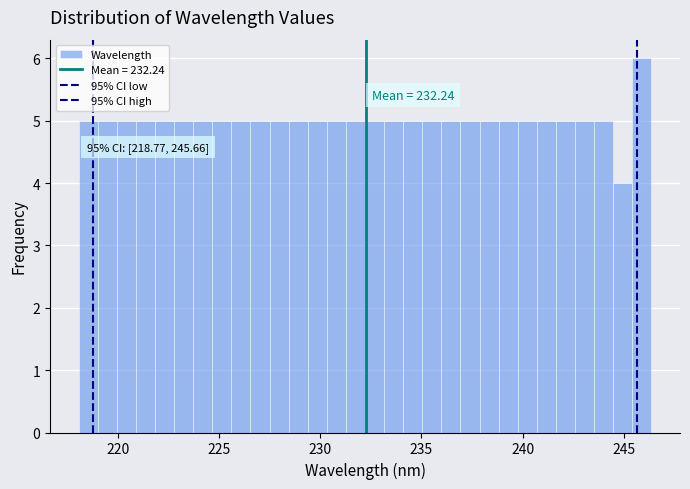

Read against the x-axis, roughly where is the centre of the tallest bar?

246.0